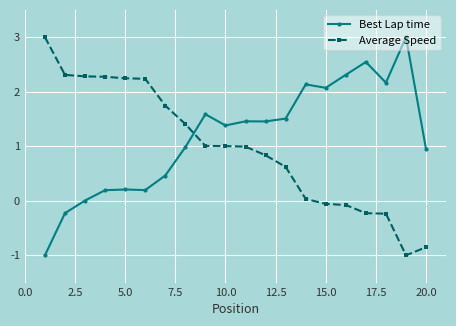

At how many categories does at least one series exceed 2?

12